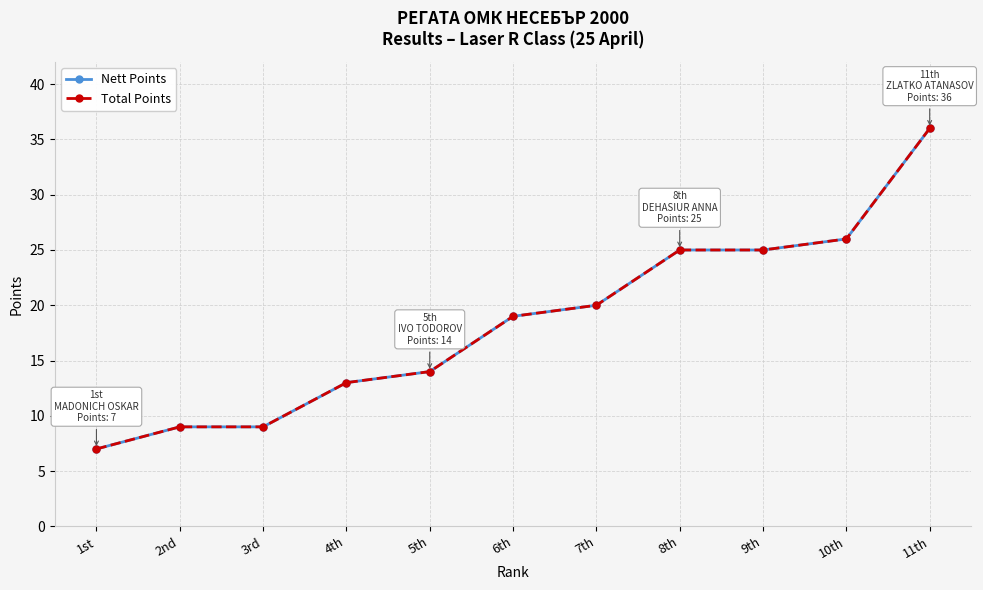

True or false: Nett Points has a value of 19 at 4th.

False